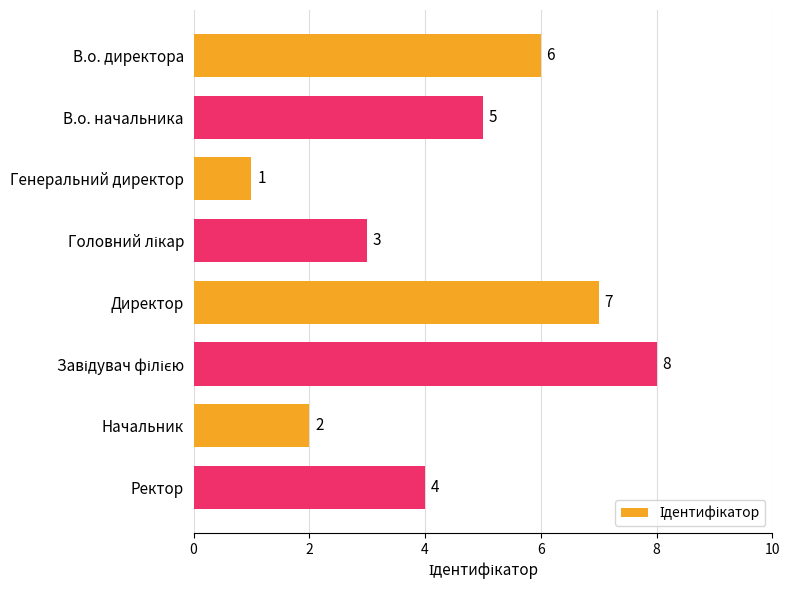

What is the ratio of the value at В.о. директора to the value at Начальник?

3.0